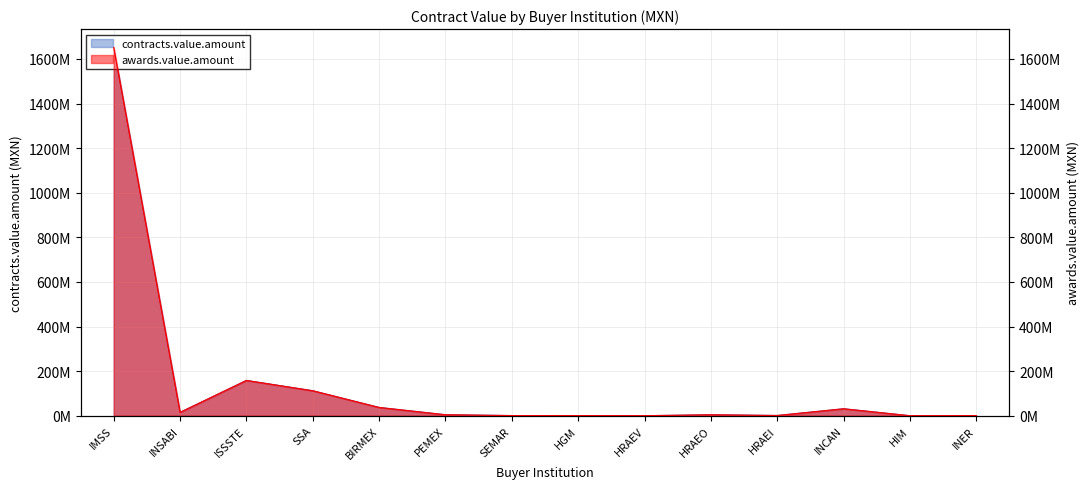

The awards.value.amount series shows 1651301947.0 at IMSS. True or false?

True